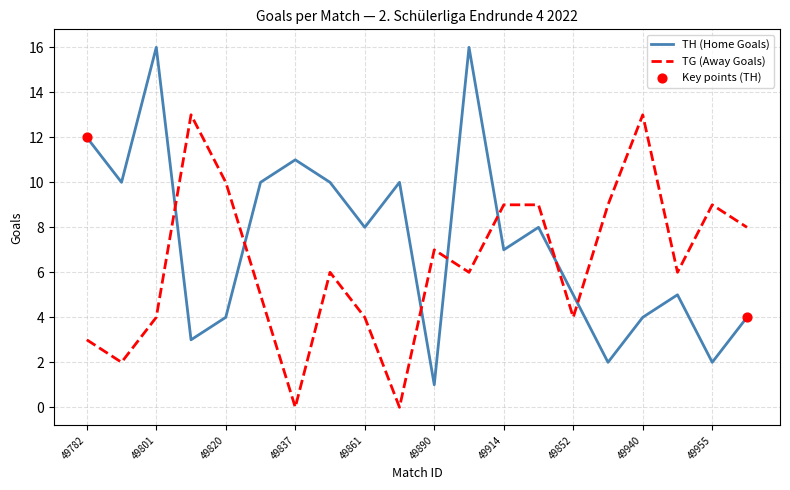

Which series has the widest spread of values?

TH (Home Goals)